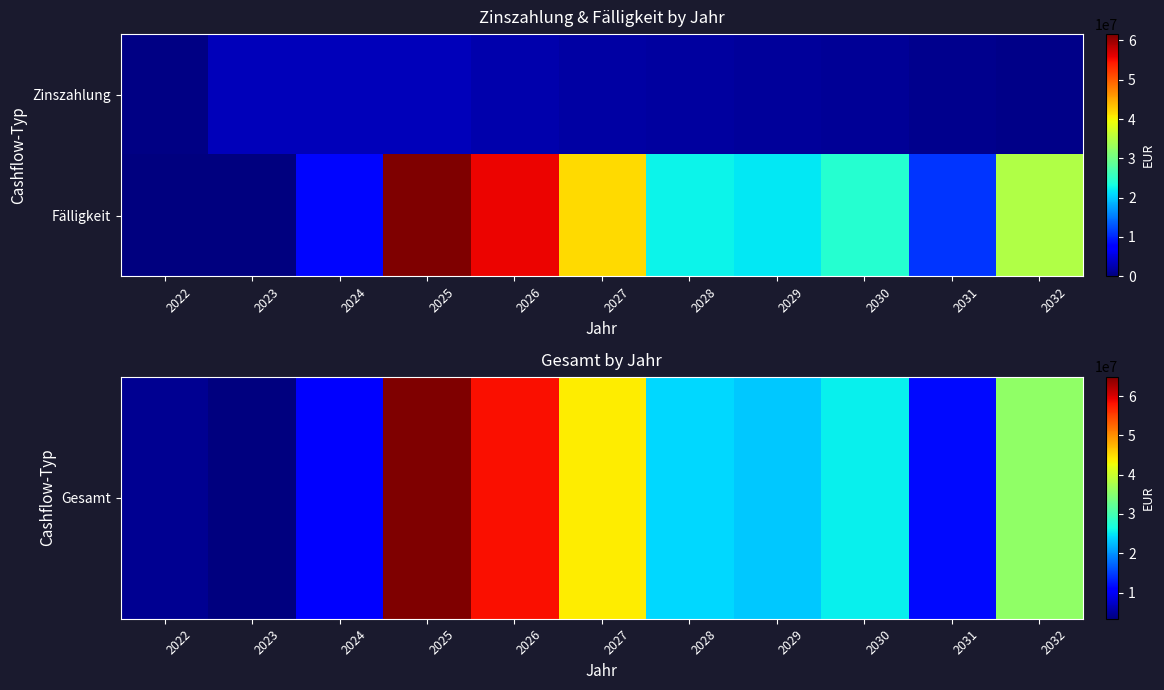

Rank the series at 2027 from highest to lowest value.

Gesamt, Fälligkeit